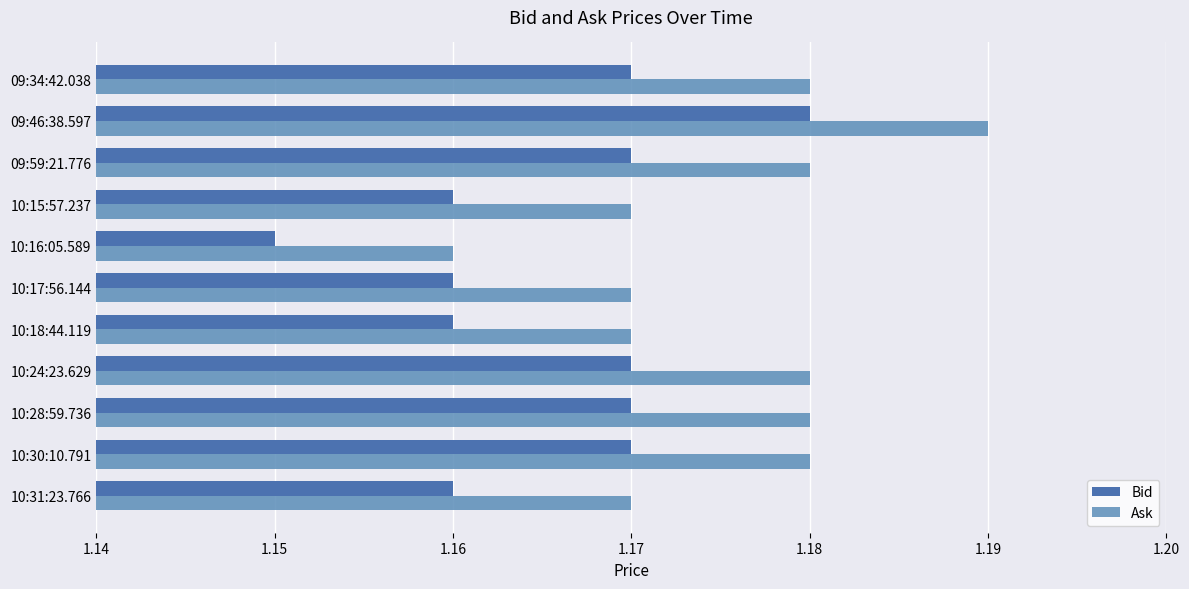

Which series has the widest spread of values?

Bid